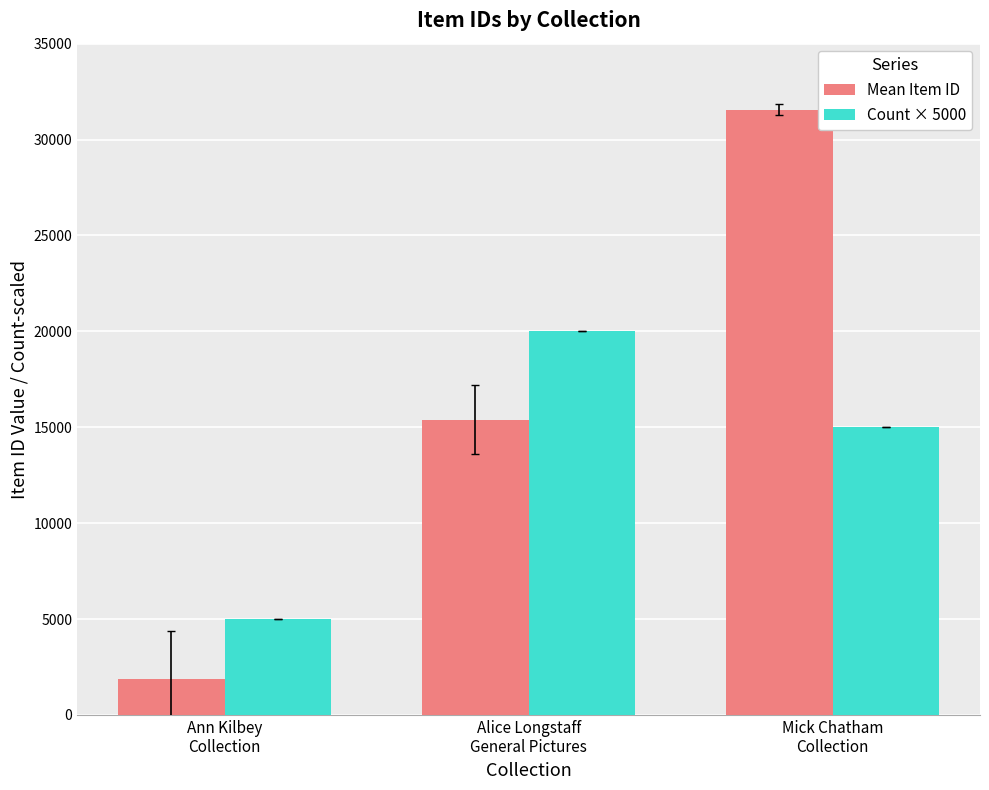

Which series has the largest range (max minus min)?

Mean Item ID